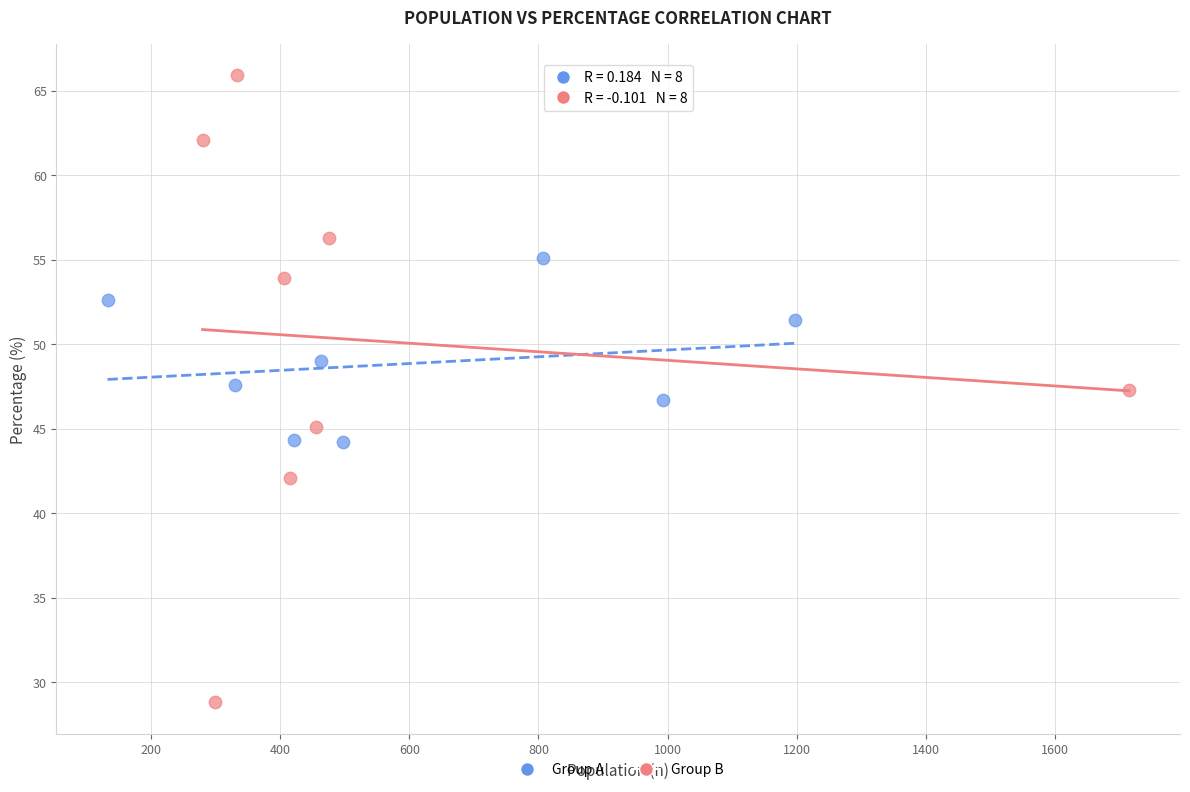

Which series reaches the minimum Y coordinate?

Group B